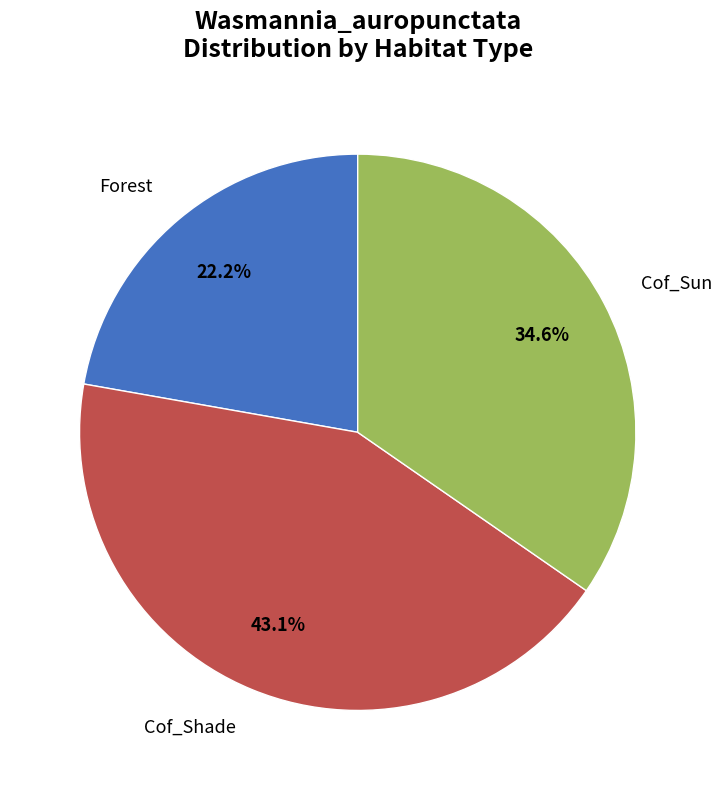

Is there a majority slice in this chart?

No